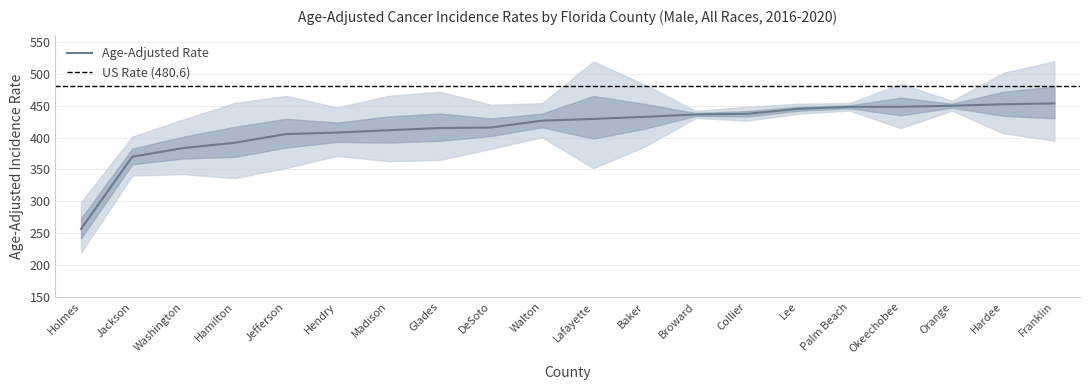

Is this an area chart (filled region under the line)?

No